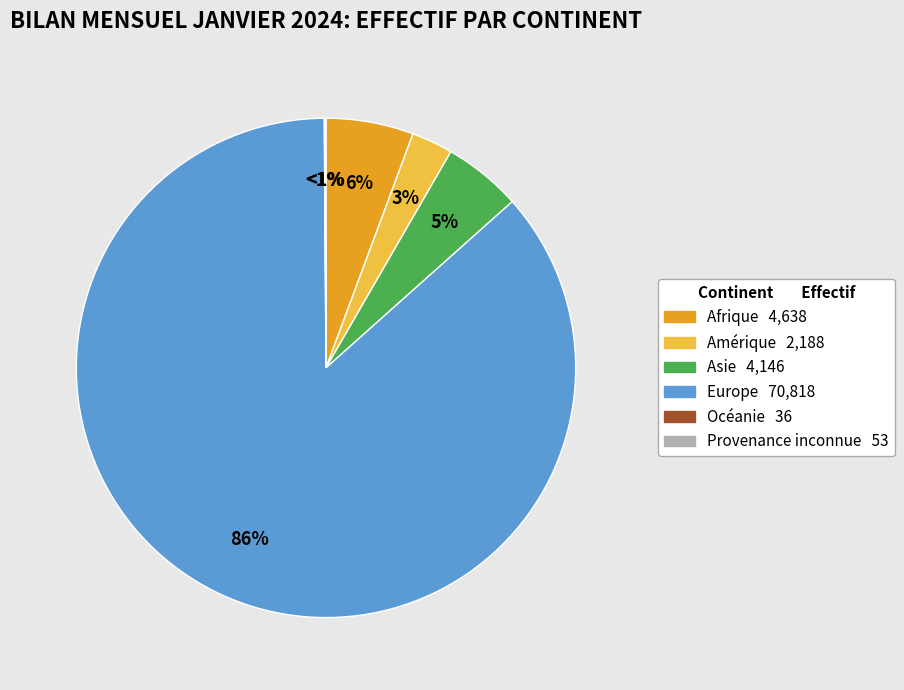

To the nearest percent, what percentage of the pie is Amérique?

3%